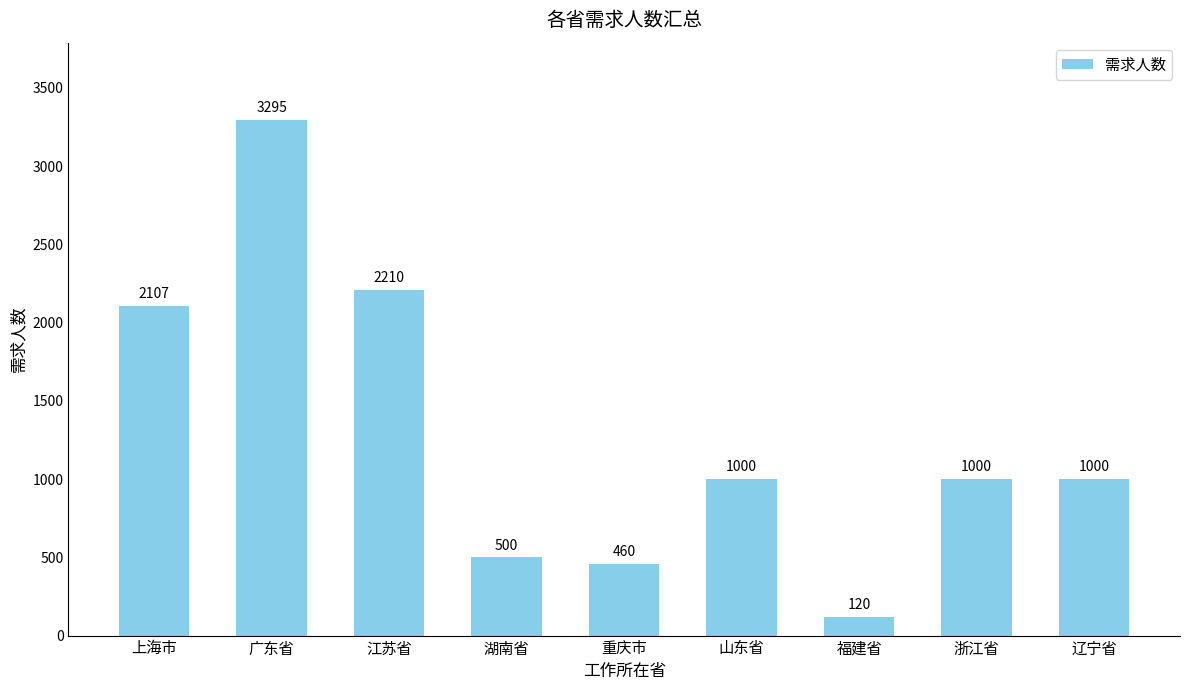

The chart shows a value of 371 at 辽宁省. True or false?

False